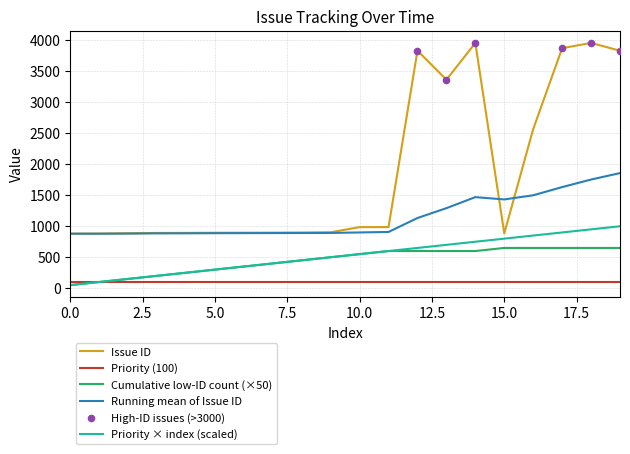

Which series has the widest spread of values?

Issue ID